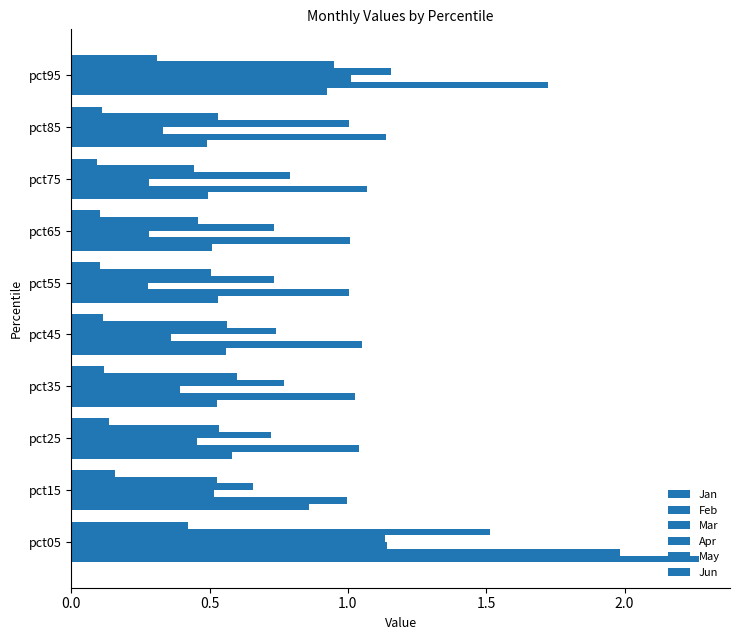

How many categories are shown in the chart?

10